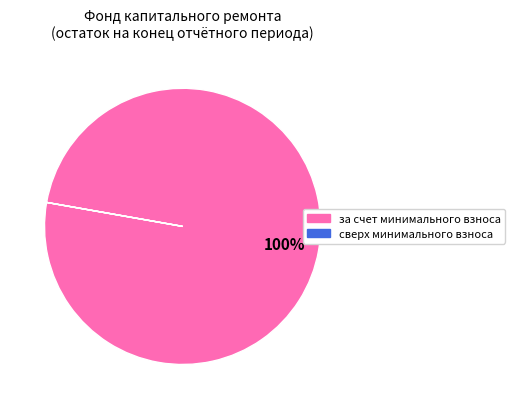

Is there a majority slice in this chart?

Yes